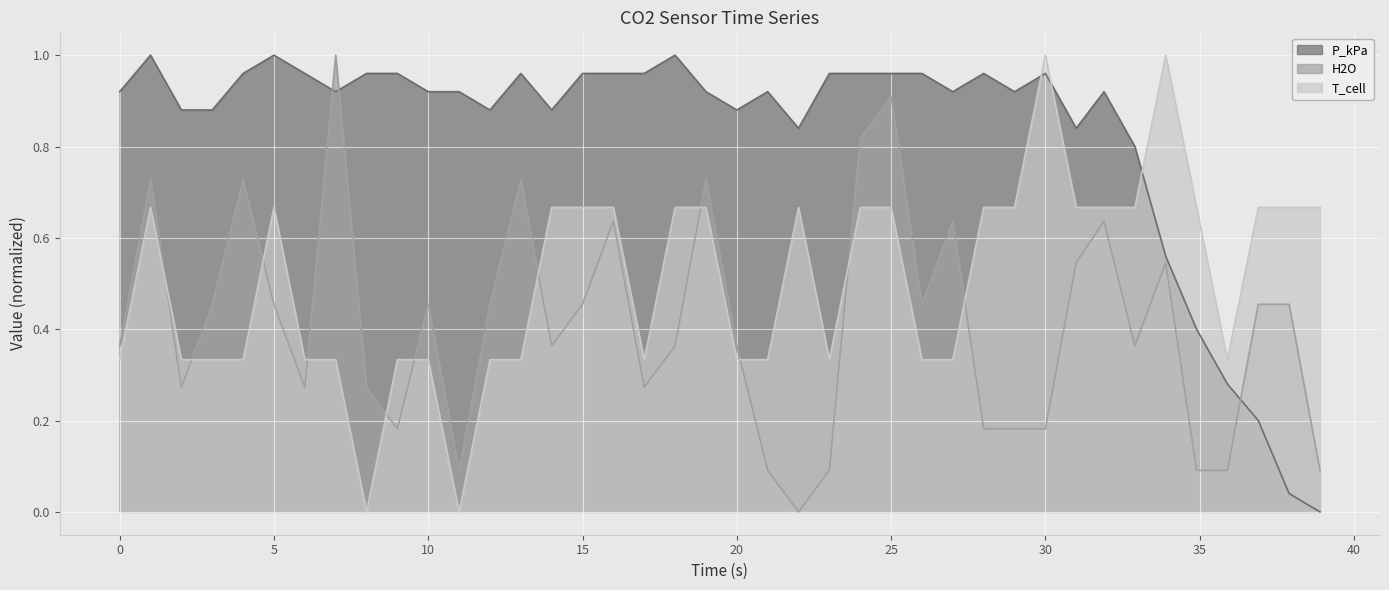

List the series in order of their peak value, highest first.

P_kPa, H2O, T_cell